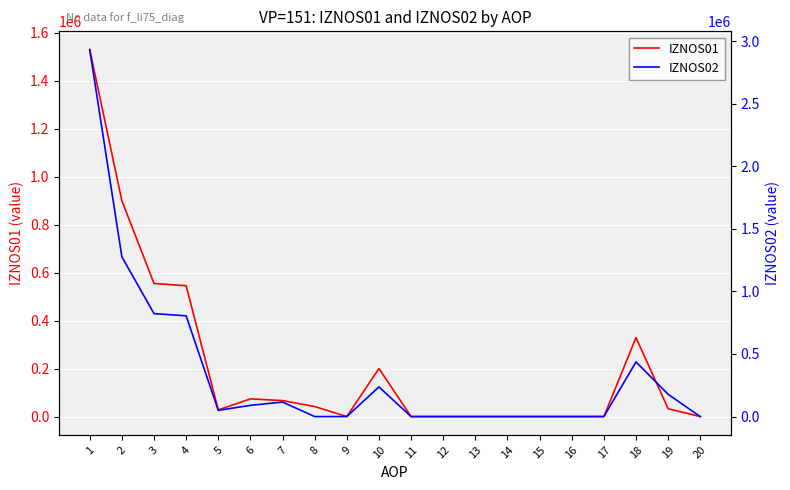

How many data points in IZNOS02 are above 49501?

10